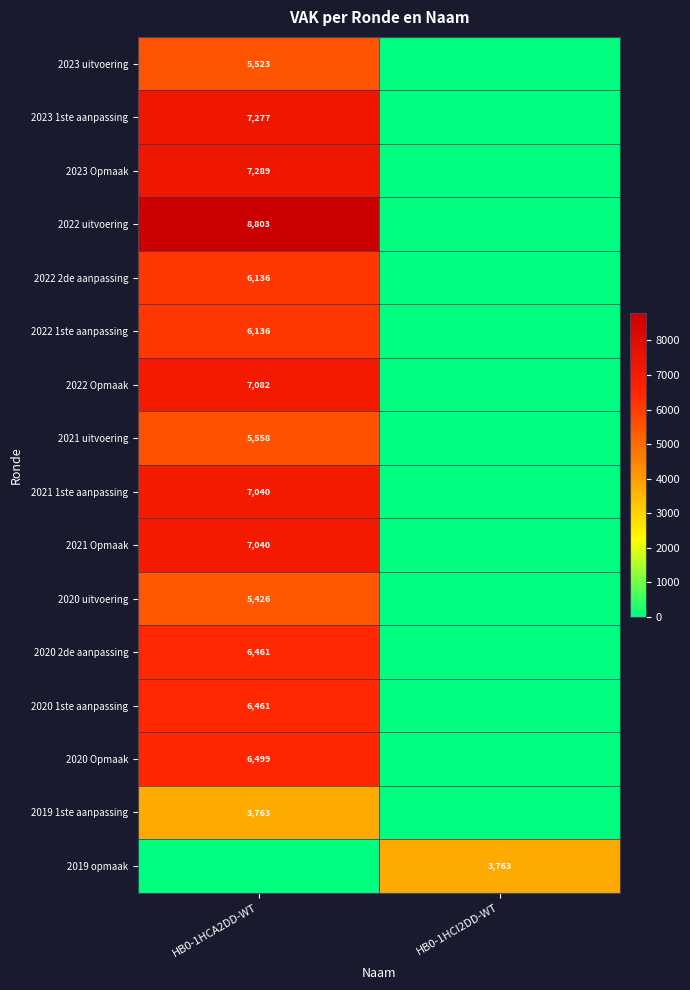

What is the difference between the highest and lowest values at HB0-1HCI2DD-WT?

3763